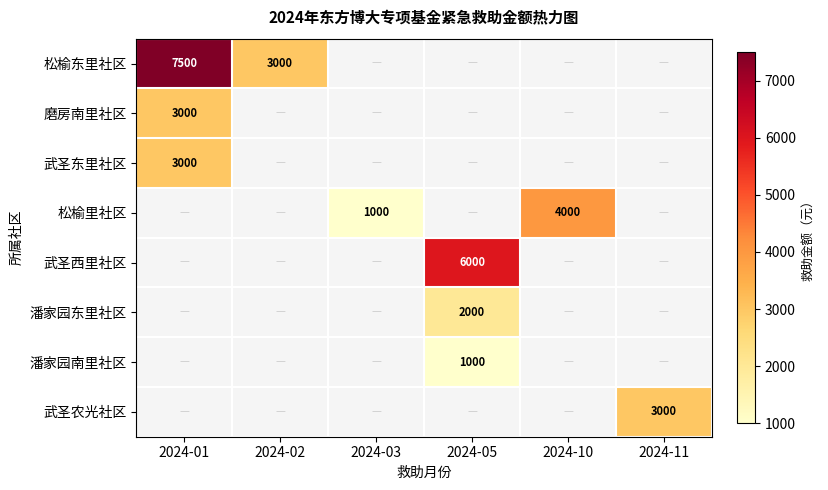

The 潘家园南里社区 series shows 1000 at 2024-05. True or false?

True